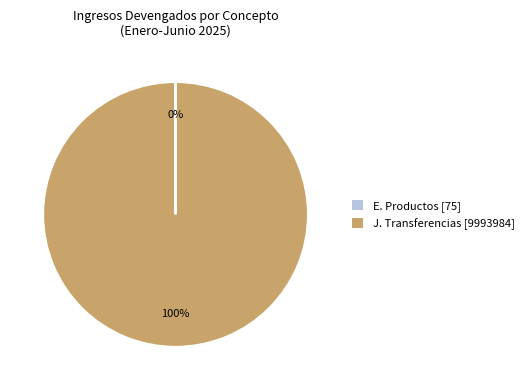

True or false: J. Transferencias [9993984] accounts for 91% of the total.

False